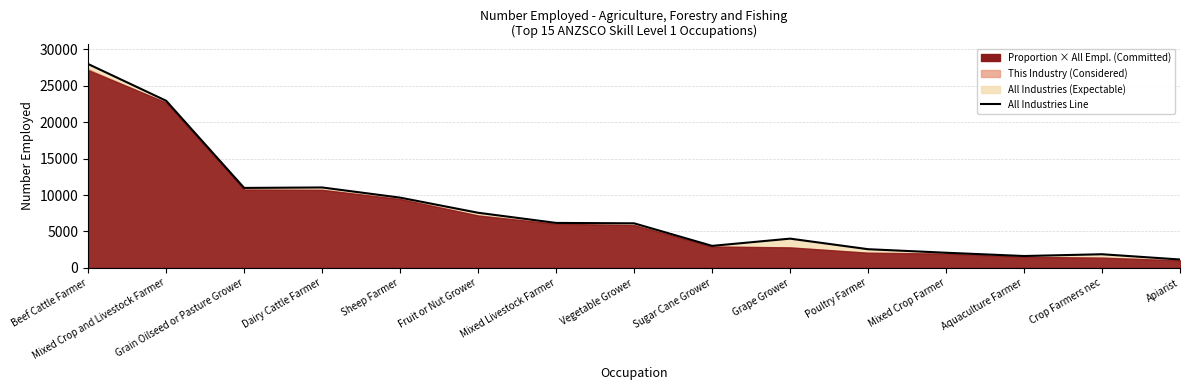

Where is the first local minimum?

Grain Oilseed or Pasture Grower